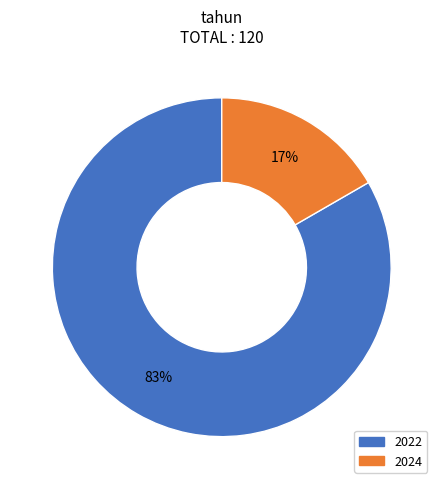

Approximately how many times larger is the value at 2024 compared to 2022?

0.2